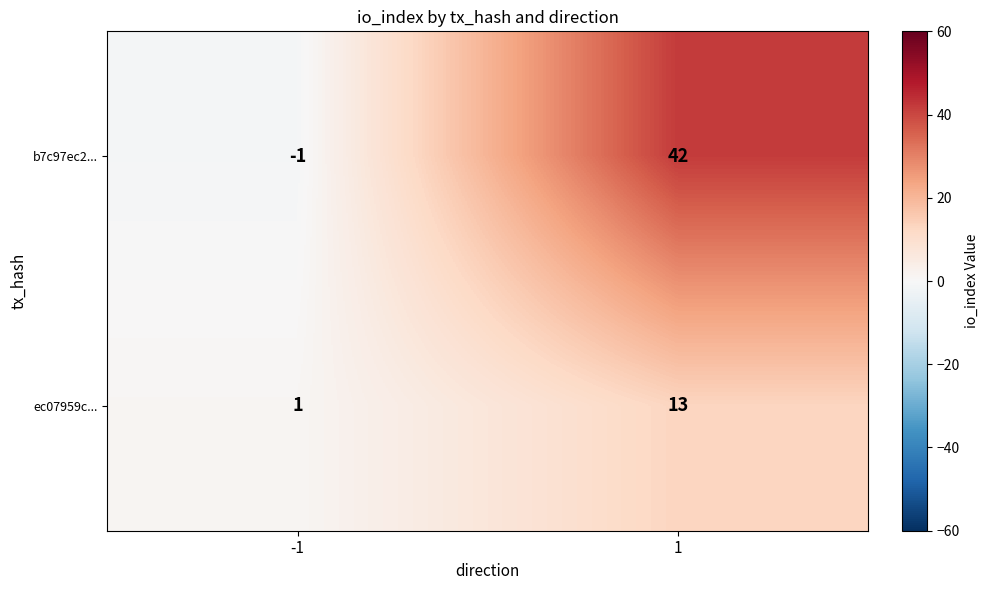

The b7c97ec2... series shows 42 at 1. True or false?

True